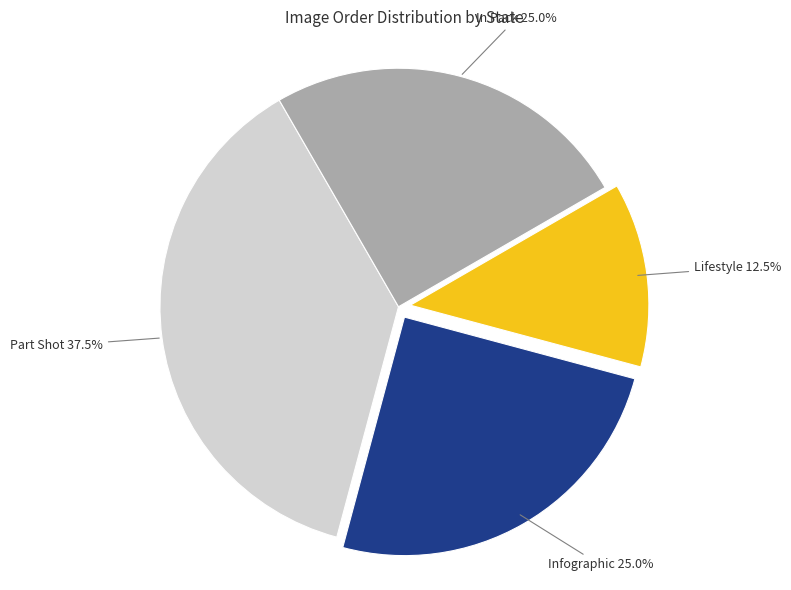

To the nearest percent, what is the combined percentage of In Pack and Infographic?

50%